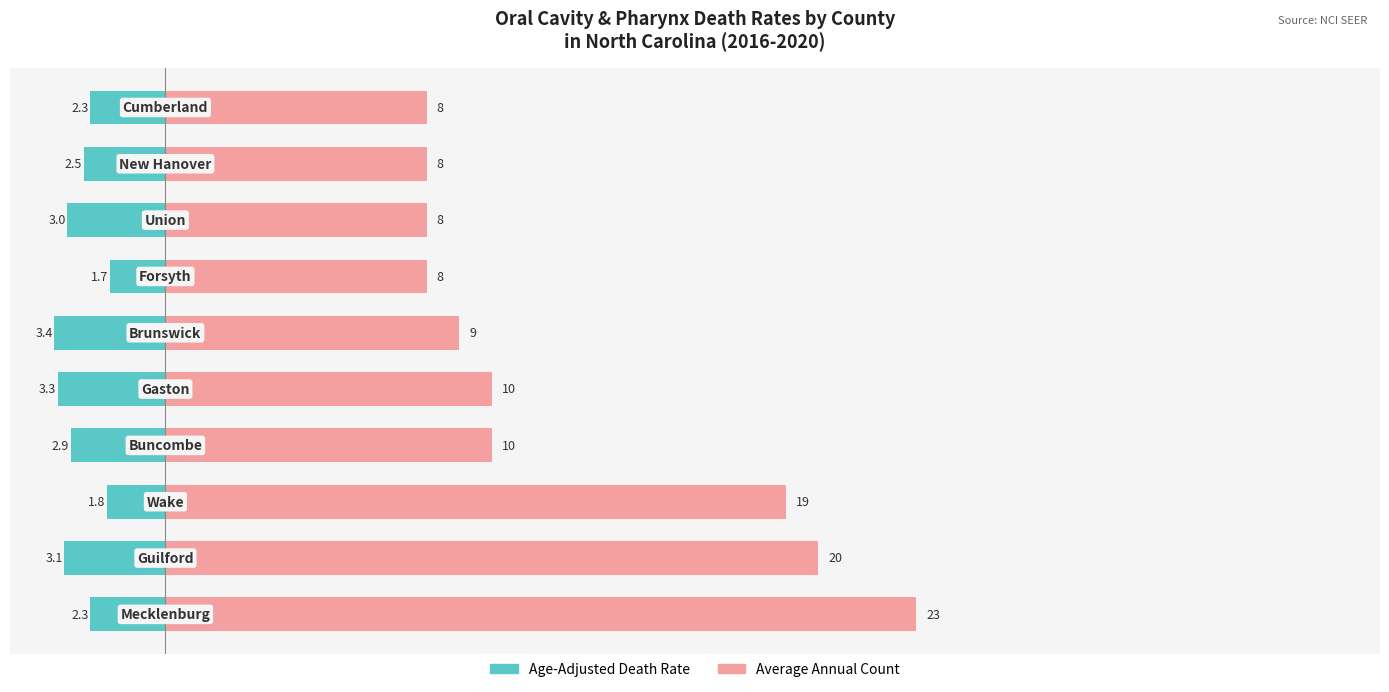

How many values in the Average Annual Count series exceed 10?

3